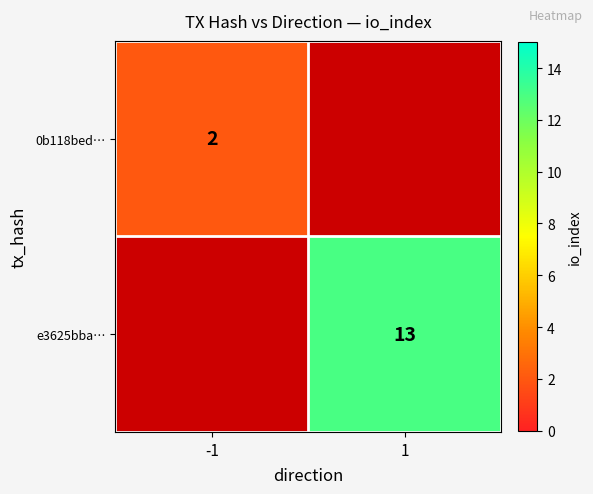

Which label corresponds to the smallest value in the chart?

-1